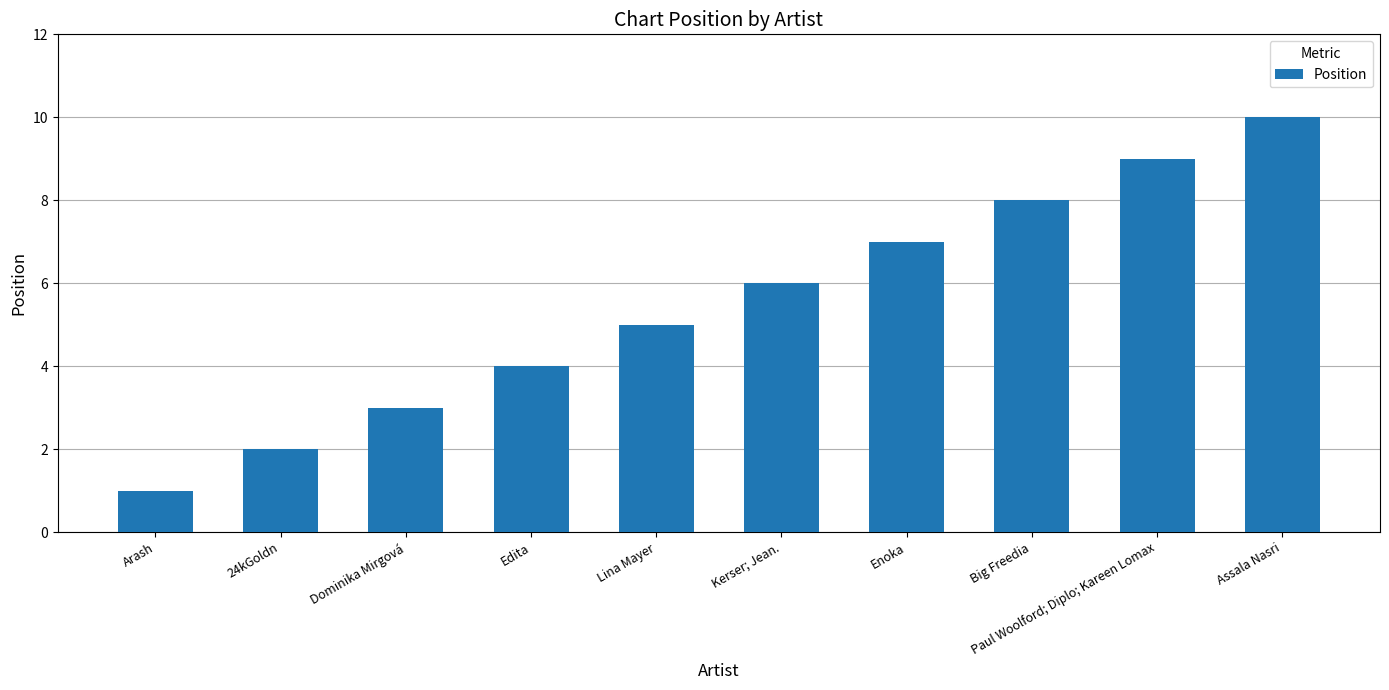

Reading left to right, extract all data points from this chart.

Arash=1	24kGoldn=2	Dominika Mirgová=3	Edita=4	Lina Mayer=5	Kerser; Jean.=6	Enoka=7	Big Freedia=8	Paul Woolford; Diplo; Kareen Lomax=9	Assala Nasri=10